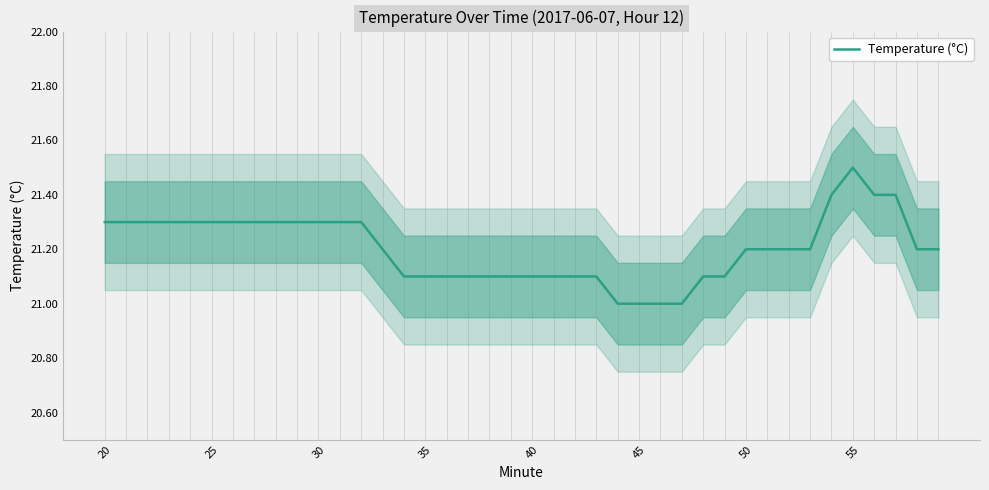

Is it true that Temperature (°C) equals 11.3 at 45?

False